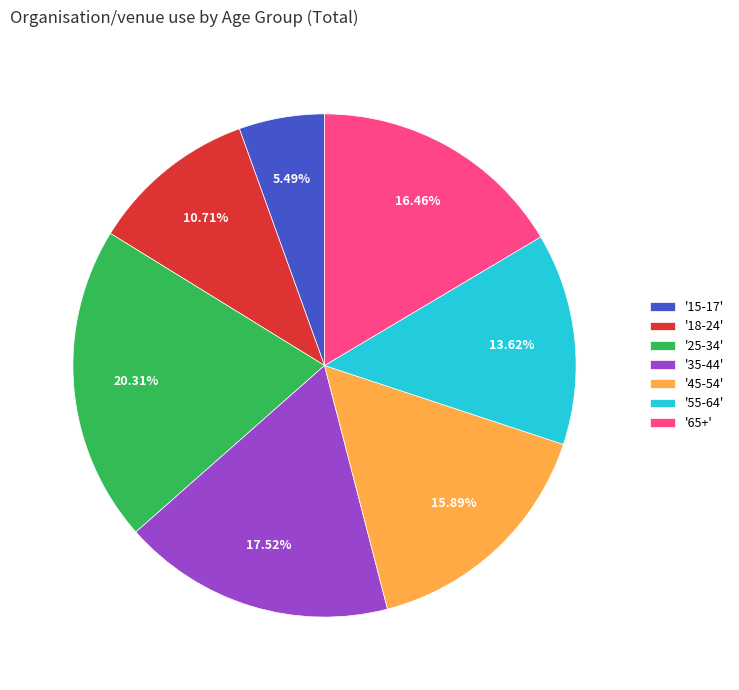

Which category has the smallest portion of the pie?

'15-17'